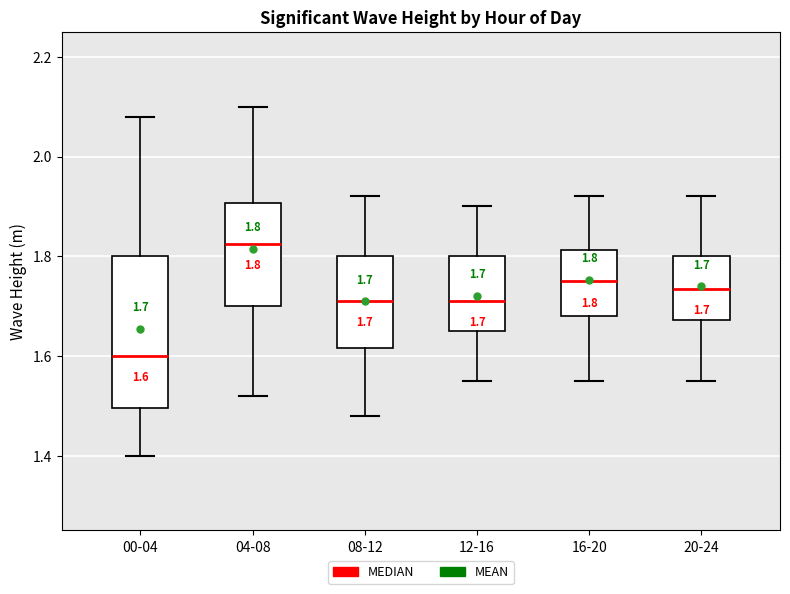

Which box's median line is the highest?

04-08